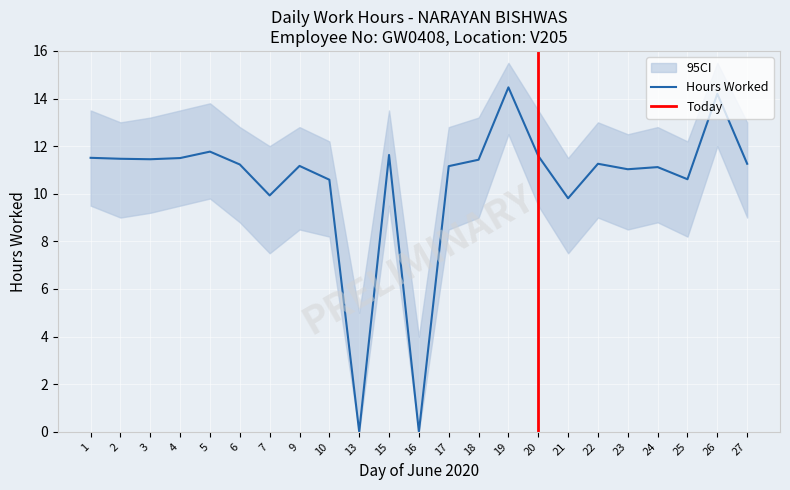

Reading left to right, transcribe all the data shown in this chart.

Low: 11.5	11.5	11.4	11.5	11.8	11.2	9.9	11.2	10.6	0.0	11.6	0.0	11.2	11.4	14.5	11.6	9.8	11.3	11.0	11.1	10.6	14.2	11.3
CI_upper: 13.5	13.0	13.2	13.5	13.8	12.8	12.0	12.8	12.2	5.0	13.5	4.0	12.8	13.2	15.5	13.5	11.5	13.0	12.5	12.8	12.2	15.5	13.0
CI_lower: 9.5	9.0	9.2	9.5	9.8	8.8	7.5	8.5	8.2	0.0	9.5	0.0	8.5	9.0	12.5	9.5	7.5	9.0	8.5	8.8	8.2	12.0	9.0